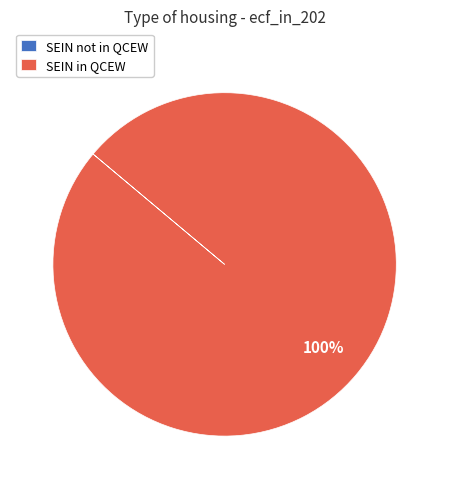

Which category has the biggest portion of the pie?

SEIN in QCEW